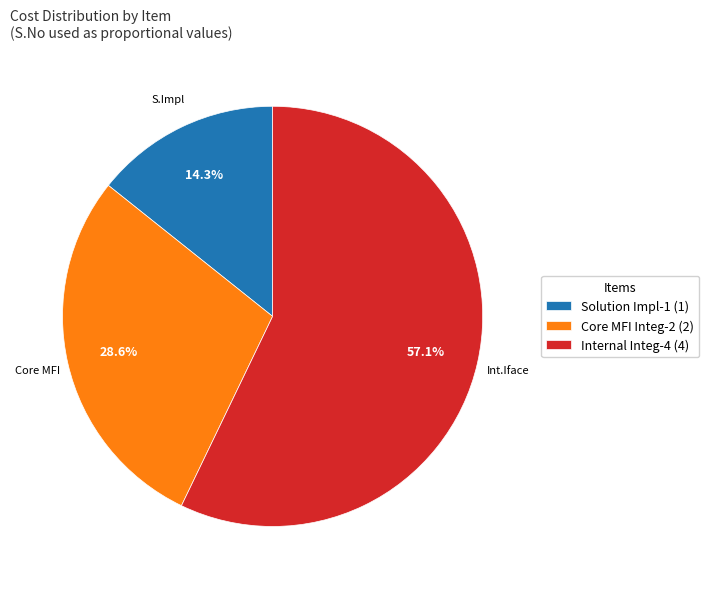

Between Internal Integ-4 (4) and Core MFI Integ-2 (2), which is larger?

Internal Integ-4 (4)